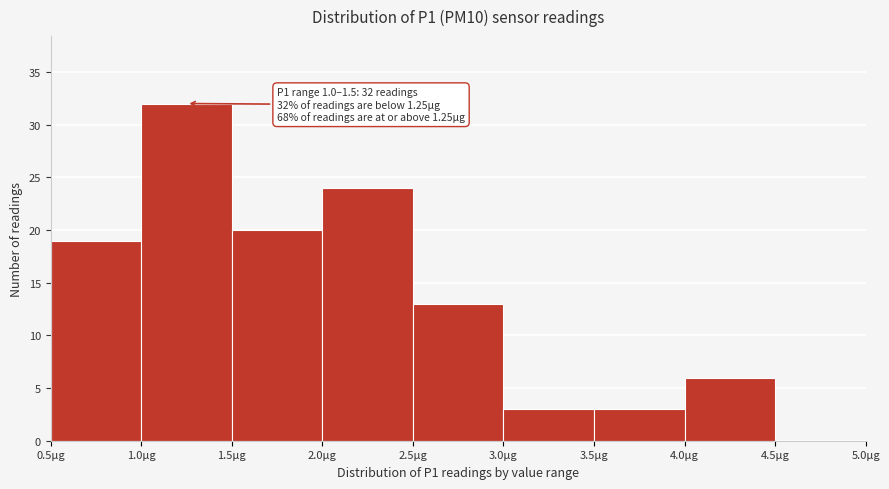

Which range on the x-axis has the tallest bar?

1.0 to 1.5